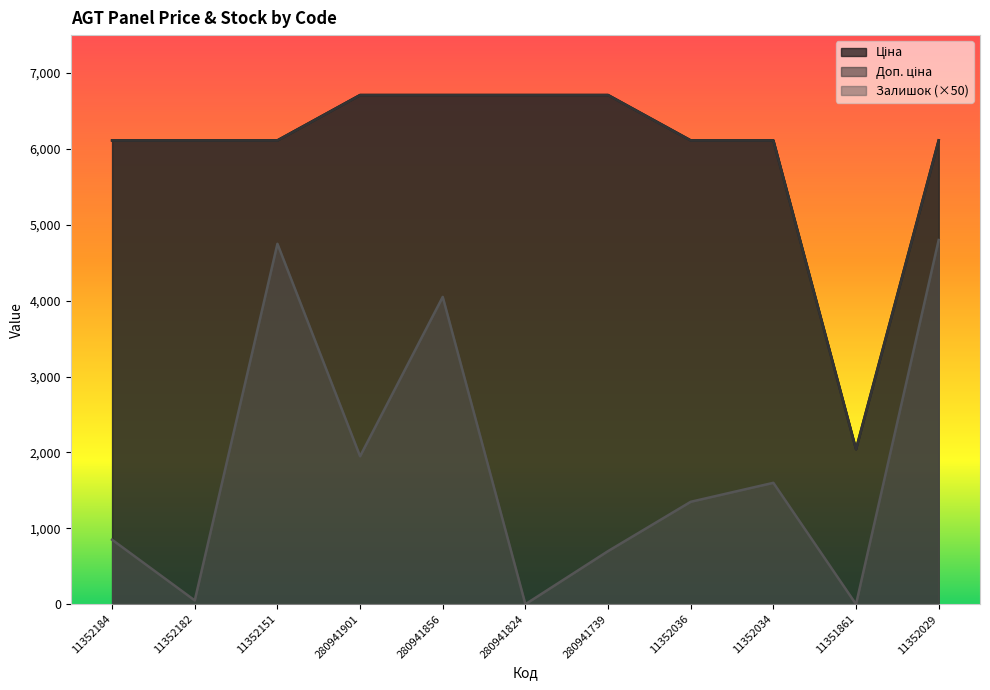

The value of Ціна at 11352036 is 6112.5. True or false?

True